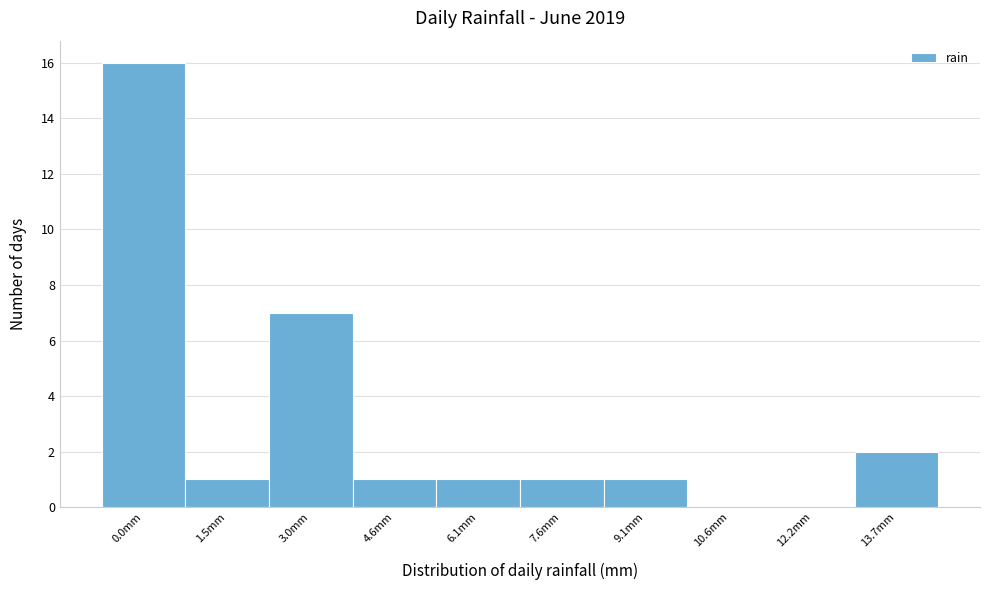

Reading right to left, extract all data points from this chart.

13.7mm=2	12.2mm=0	10.6mm=0	9.1mm=1	7.6mm=1	6.1mm=1	4.6mm=1	3.0mm=7	1.5mm=1	0.0mm=16